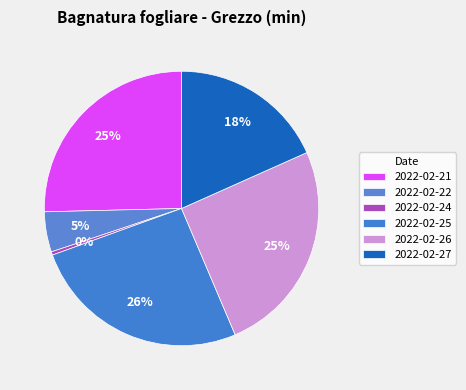

What is the ratio of the value at 2022-02-21 to the value at 2022-02-22?

5.4